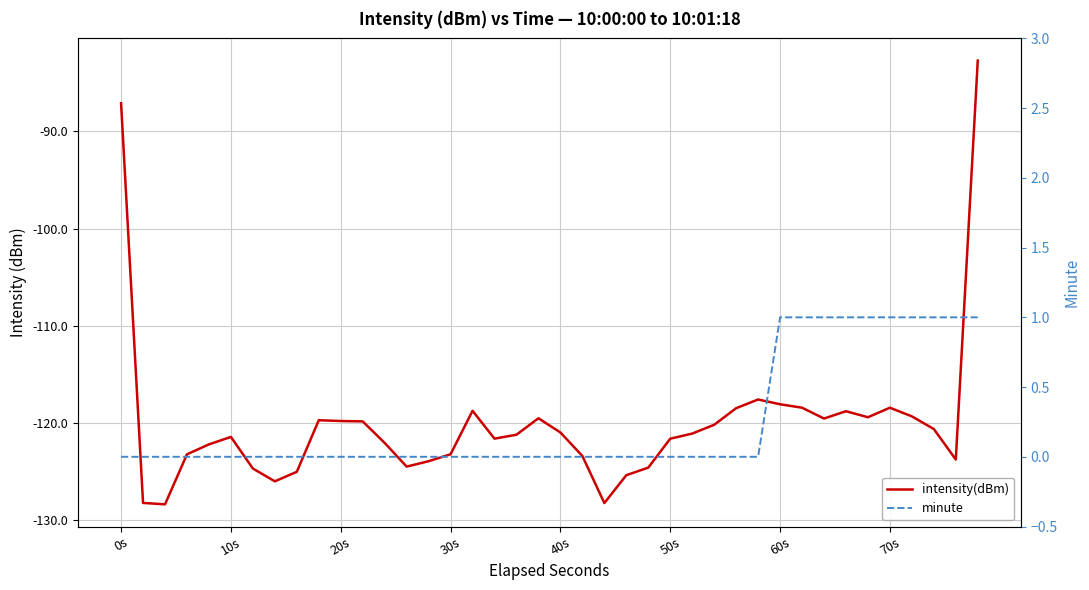

What are all the series names shown in the legend?

intensity(dBm), minute